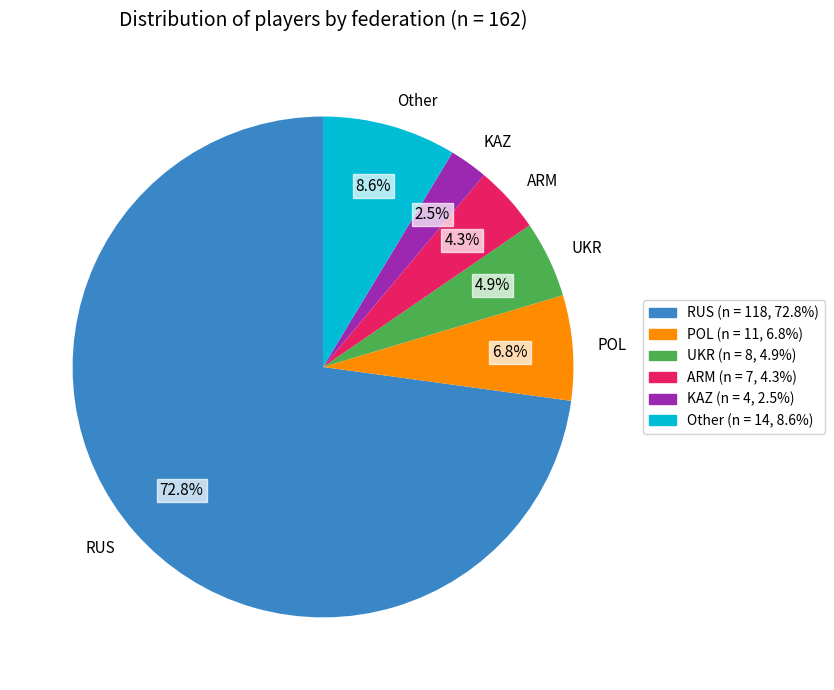

Which slice represents more than half of the pie?

RUS